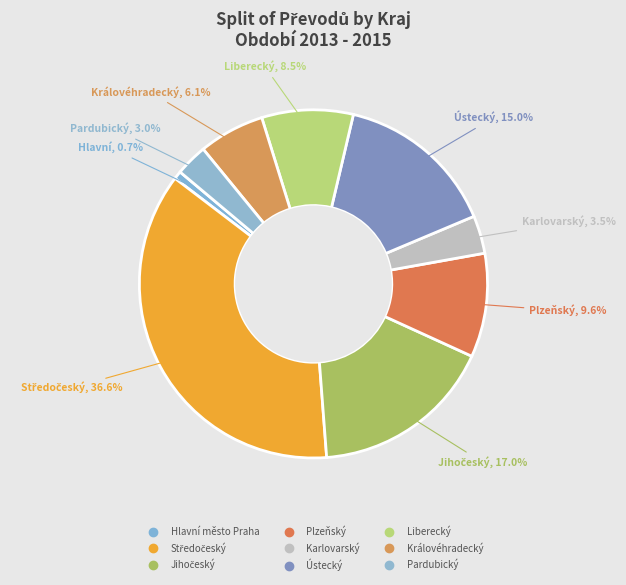

Count the number of slices in the pie.

9